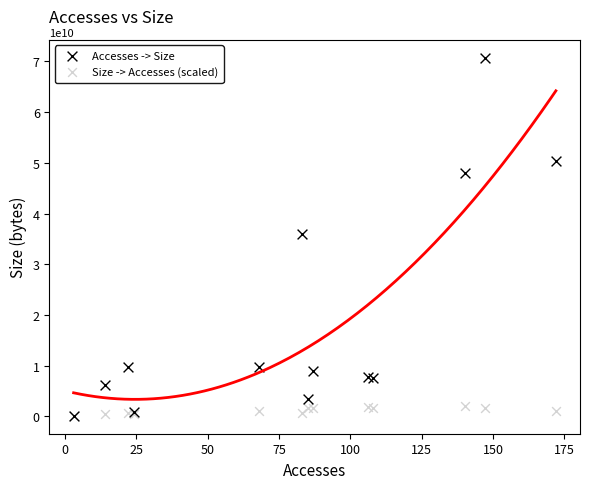

What are all the series names shown in the legend?

Accesses -> Size, Size -> Accesses (scaled)